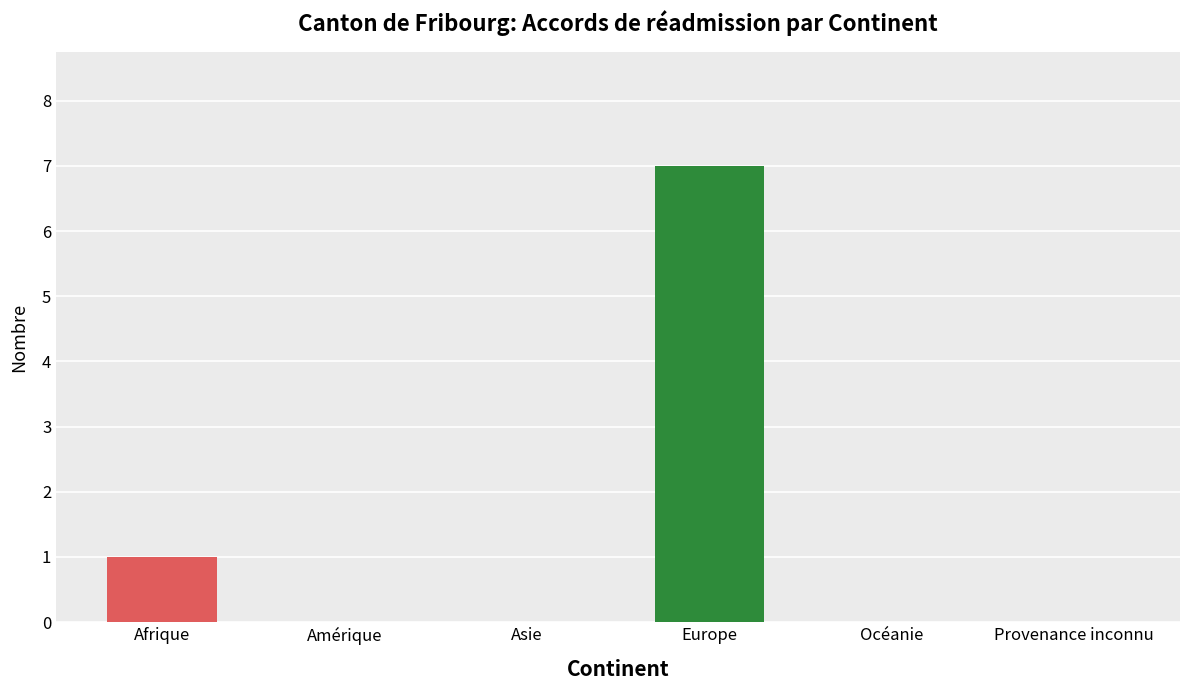

The value of Procédures In at Provenance inconnu is 0. True or false?

True